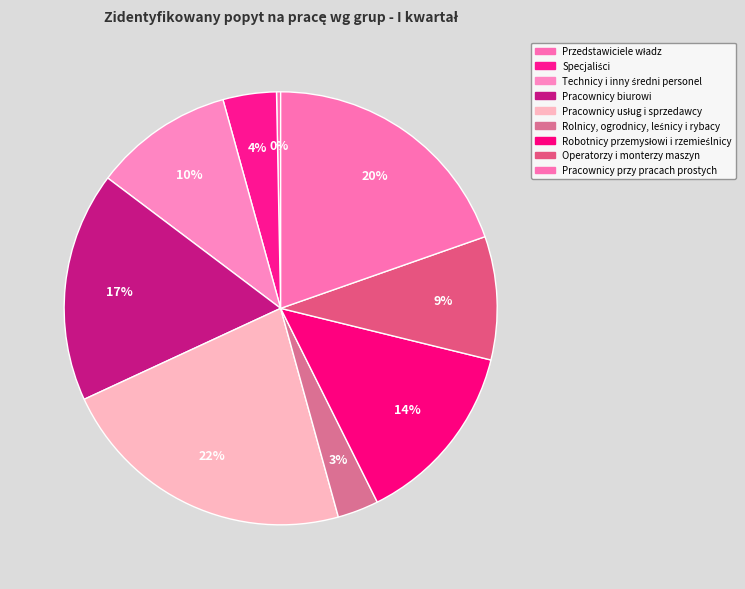

Rank the categories by value from highest to lowest.

Pracownicy usług i sprzedawcy, Pracownicy przy pracach prostych, Pracownicy biurowi, Robotnicy przemysłowi i rzemieślnicy, Technicy i inny średni personel, Operatorzy i monterzy maszyn, Specjaliści, Rolnicy, ogrodnicy, leśnicy i rybacy, Przedstawiciele władz